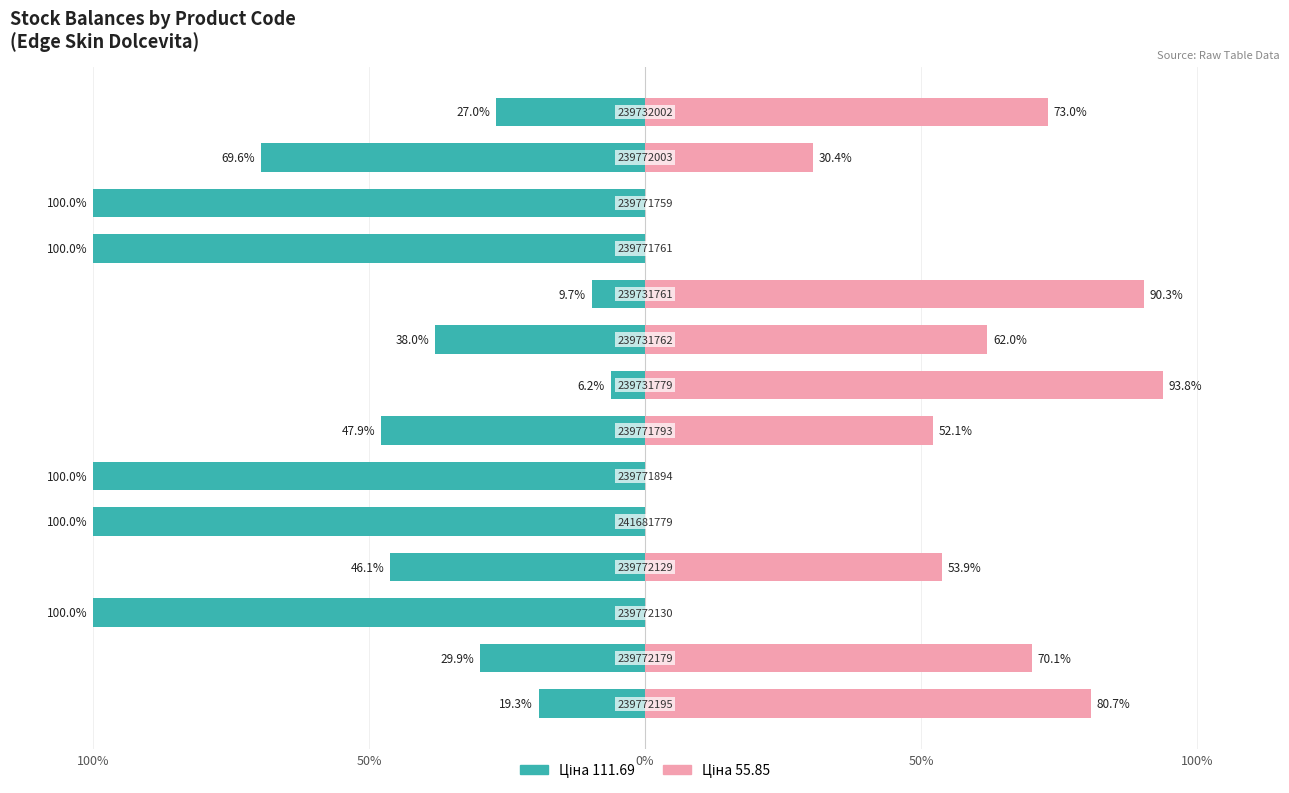

The value of Ціна 111.69 at 7 is -6.2. True or false?

True